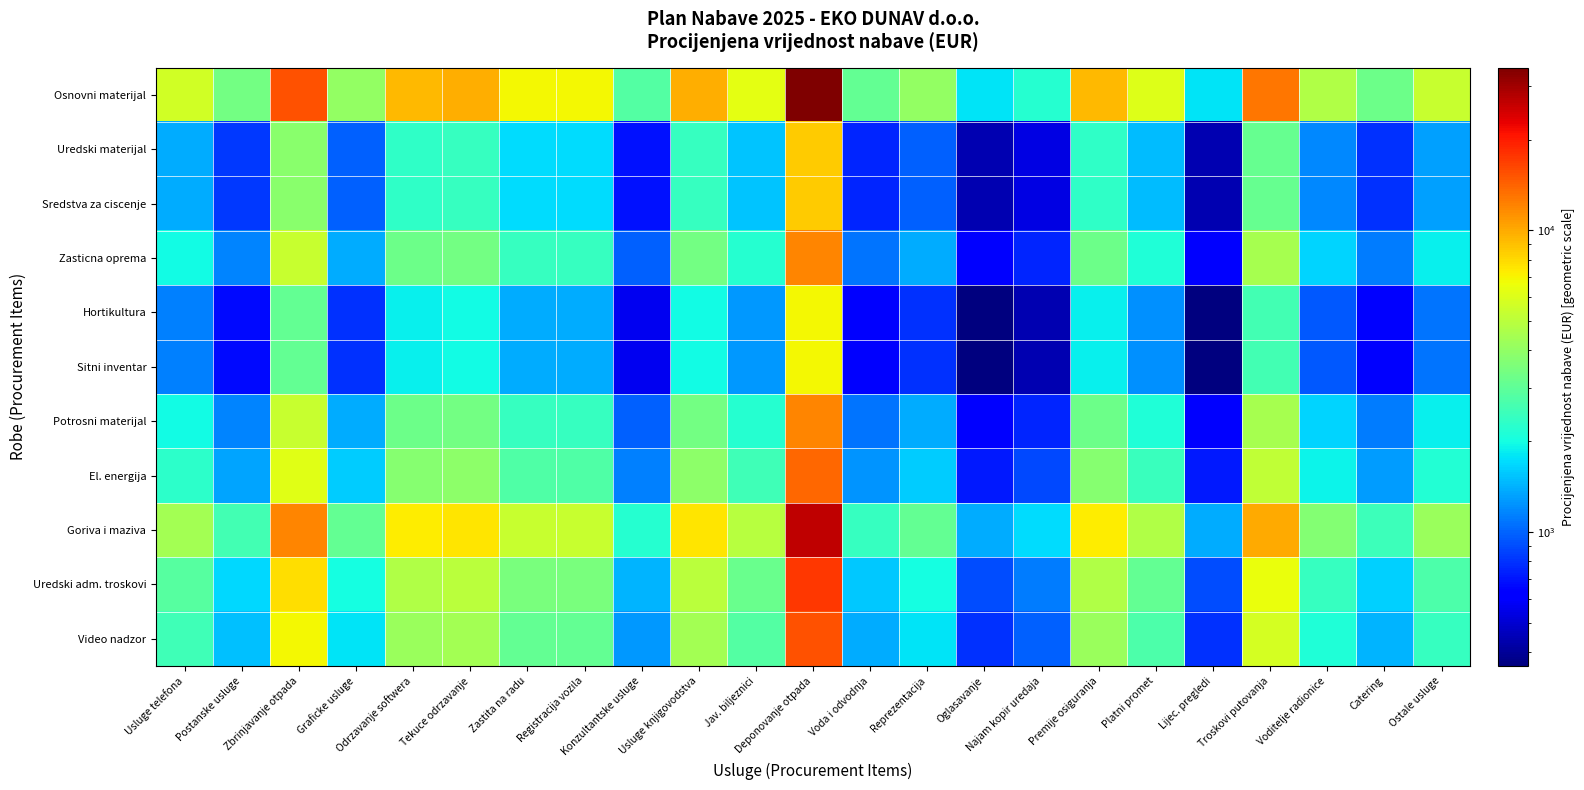

Between Zastita na radu and Catering, which series saw the biggest shift?

Osnovni materijal